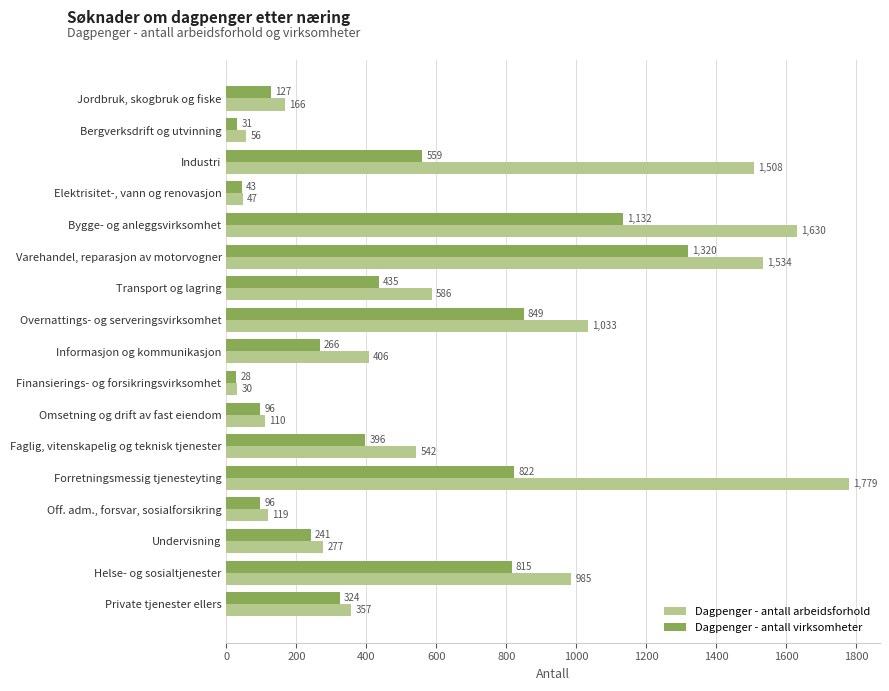

Between Jordbruk, skogbruk og fiske and Faglig, vitenskapelig og teknisk tjenester, which series saw the biggest shift?

Dagpenger - antall arbeidsforhold